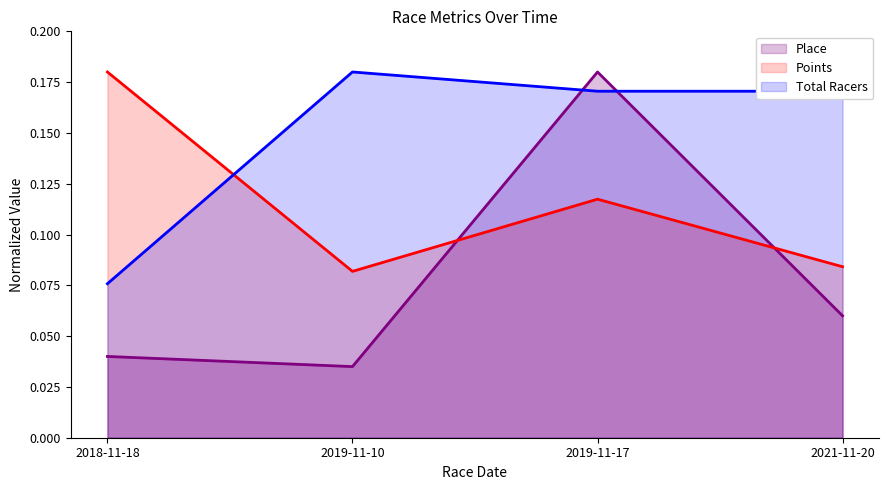

What is the difference between the Place values at 2021-11-20 and 2019-11-17?

0.1